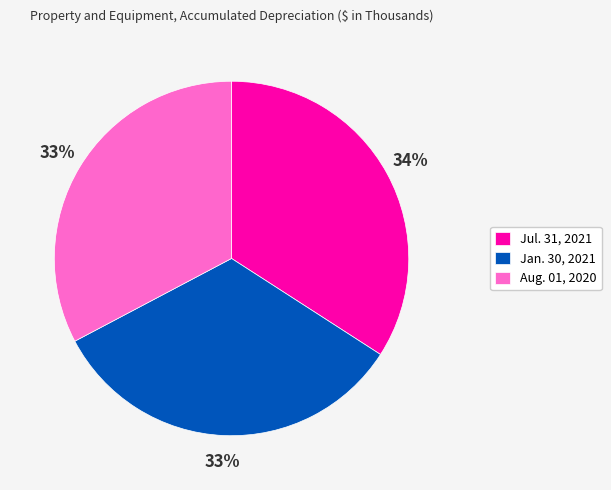

Approximately how many times larger is the value at Jan. 30, 2021 compared to Aug. 01, 2020?

1.0